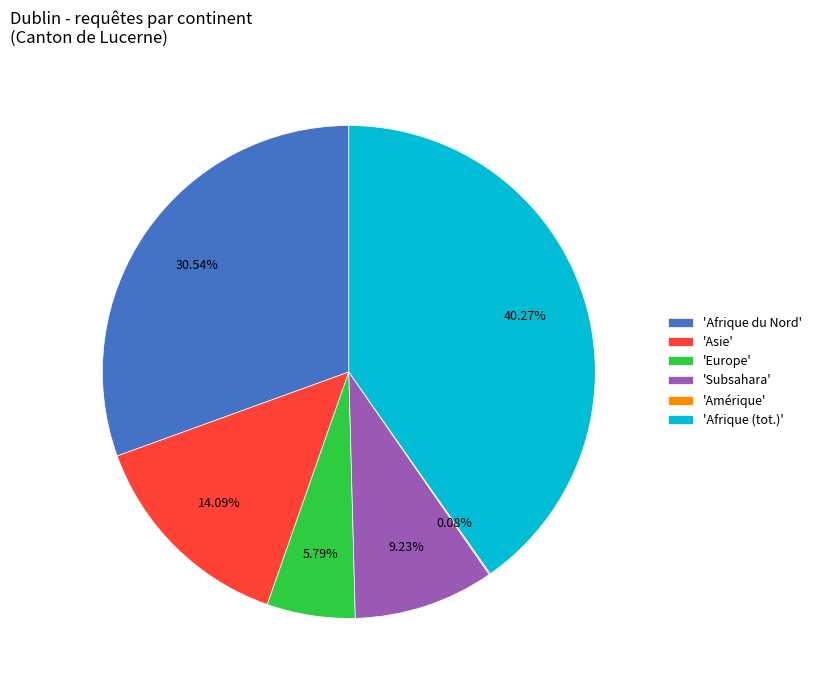

What is the largest slice in the pie chart?

'Afrique (tot.)'